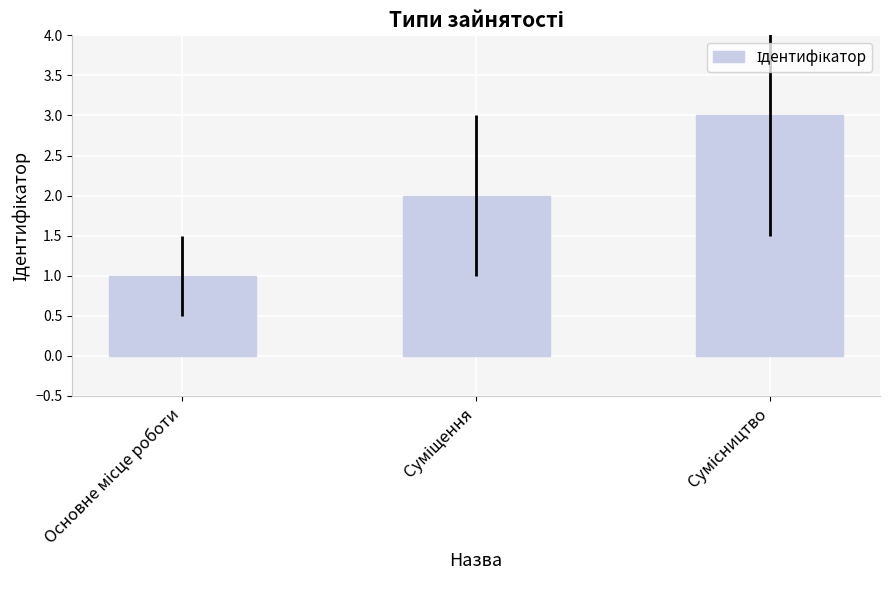

What is the greatest value displayed?

3